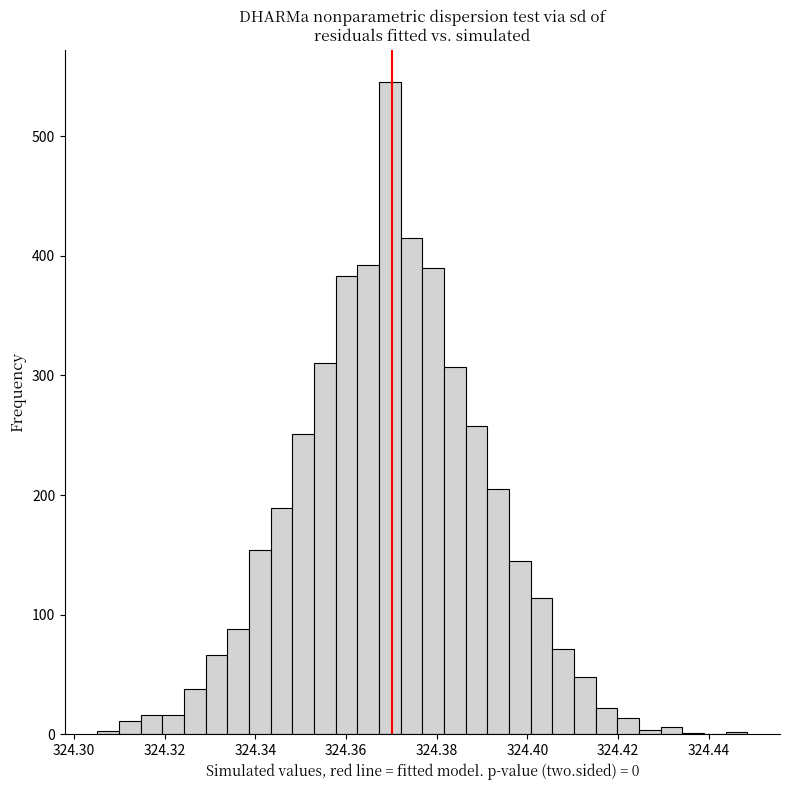

Read against the x-axis, roughly where is the centre of the tallest bar?

324.370